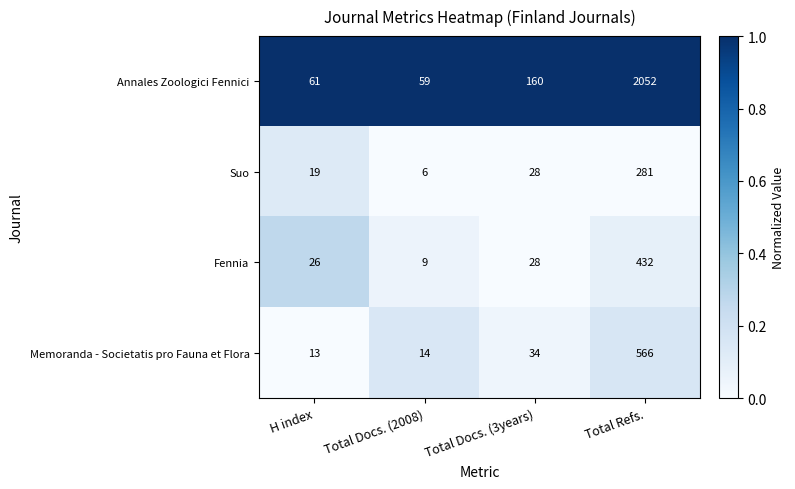

What is the sum of the Suo values at H index and Total Docs. (3years)?

47